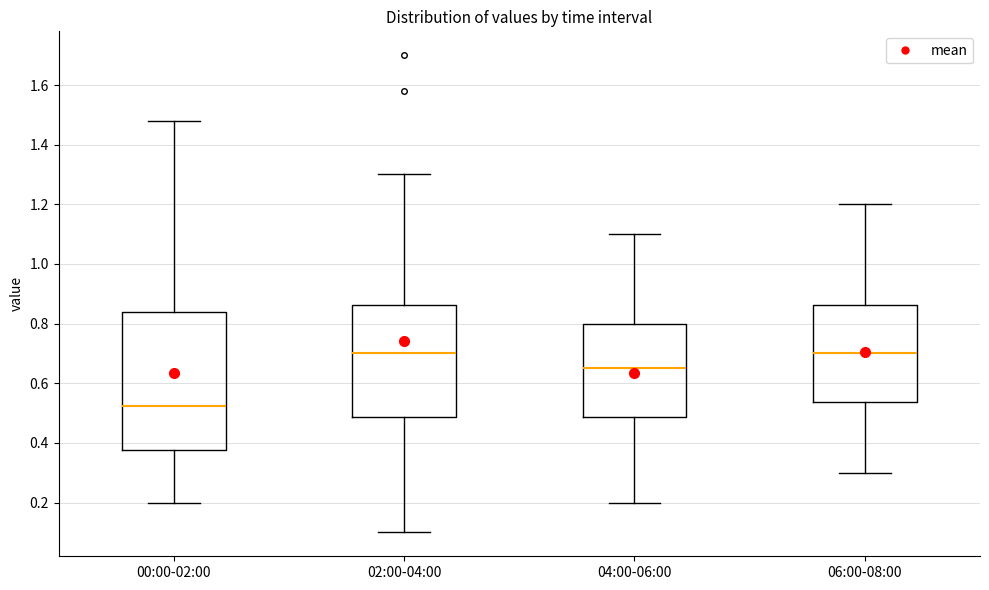

Where is the lower edge of the box for 06:00-08:00 on the y-axis? The values are not printed on the chart, so give them approximately, as read against the axis.

0.54